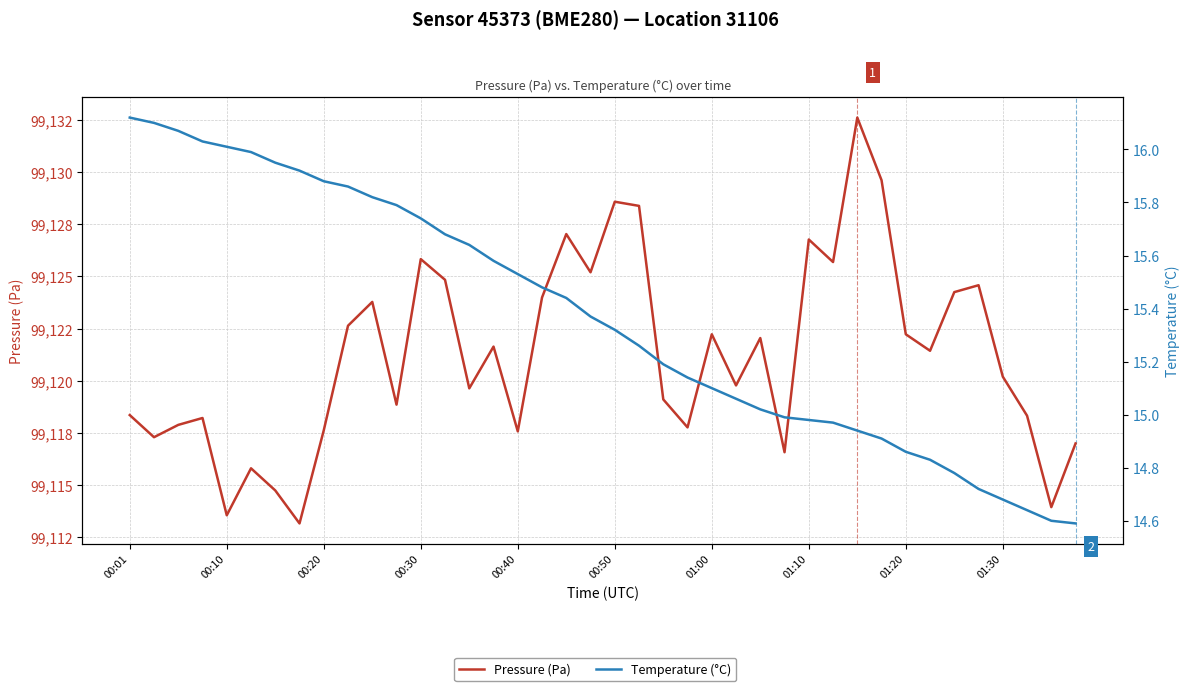

The value of Pressure (Pa) at 26 is 99122.1. True or false?

True